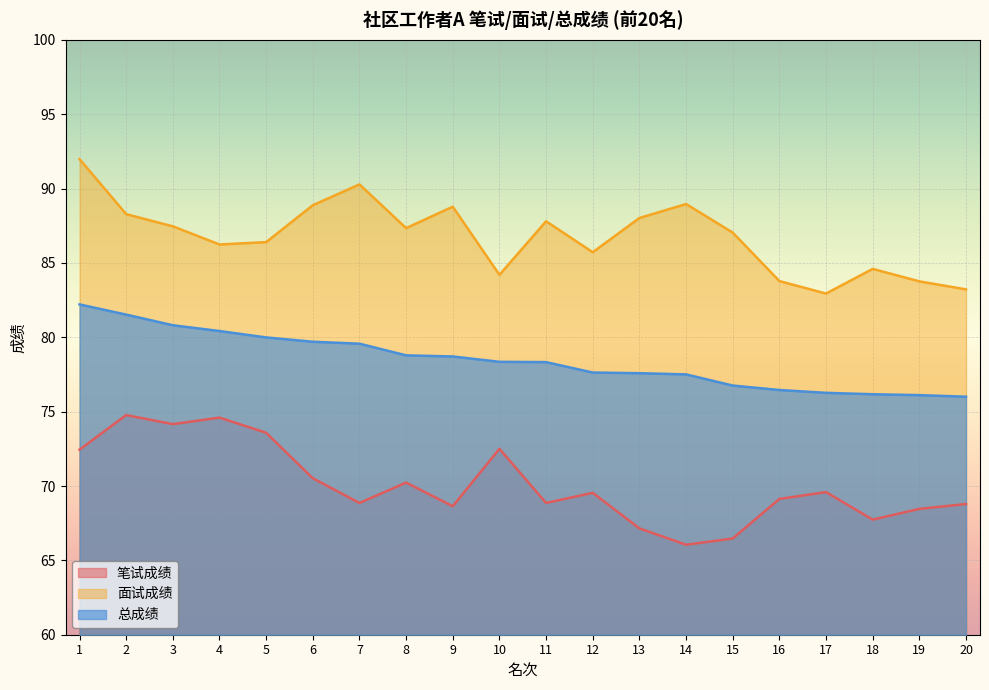

Rank the series by their average value, from lowest to highest.

笔试成绩, 总成绩, 面试成绩